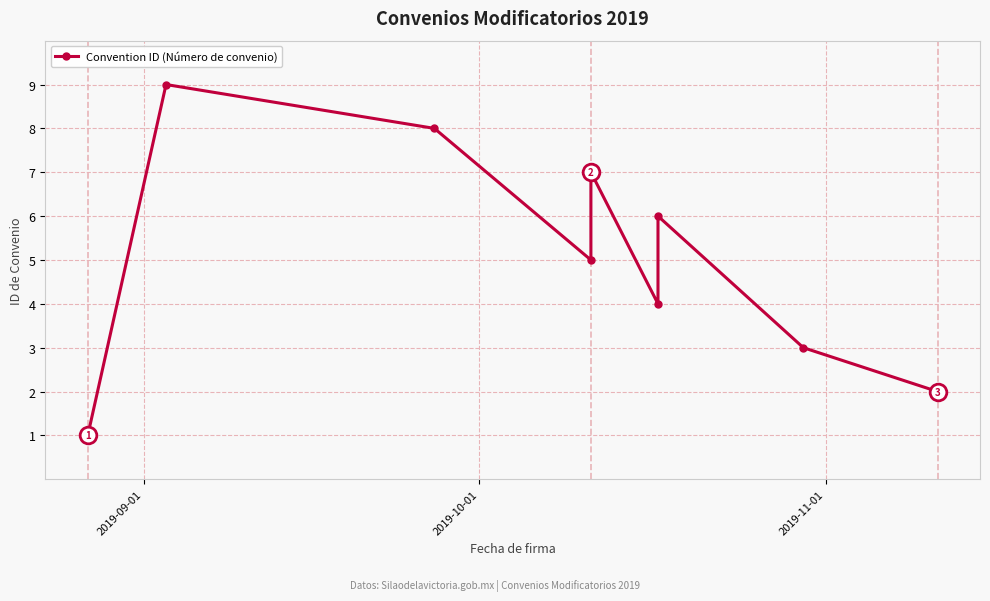

What position from the right is 2019-11-01?

7